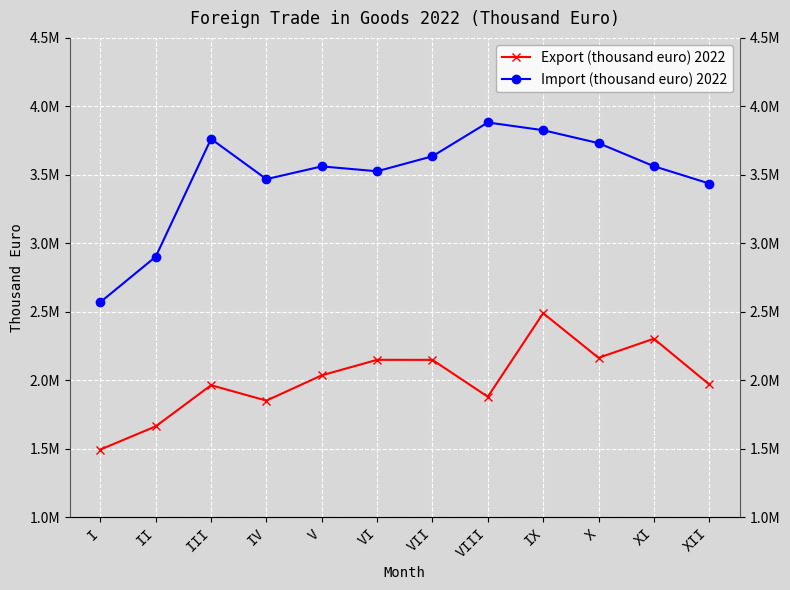

Rank the series by their maximum value, from highest to lowest.

Import (thousand euro) 2022, Export (thousand euro) 2022